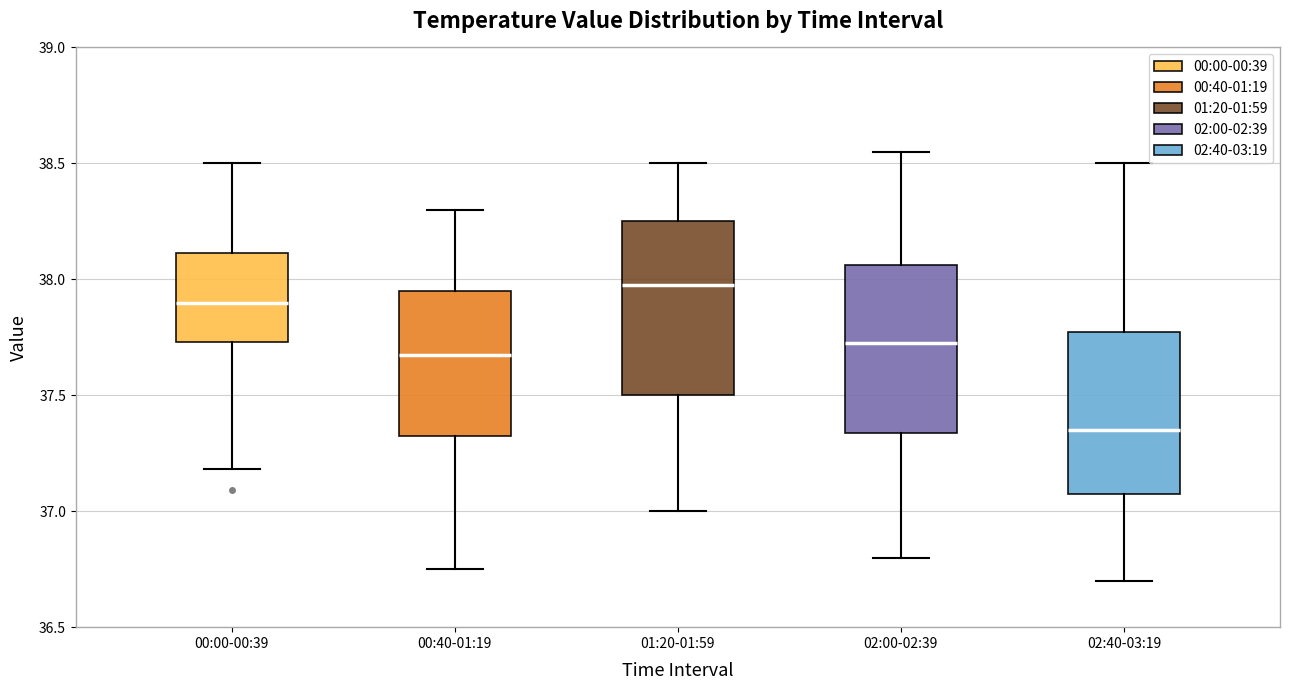

Where does the median line of the box for 01:20-01:59 sit on the y-axis? The values are not printed on the chart, so give them approximately, as read against the axis.

38.00